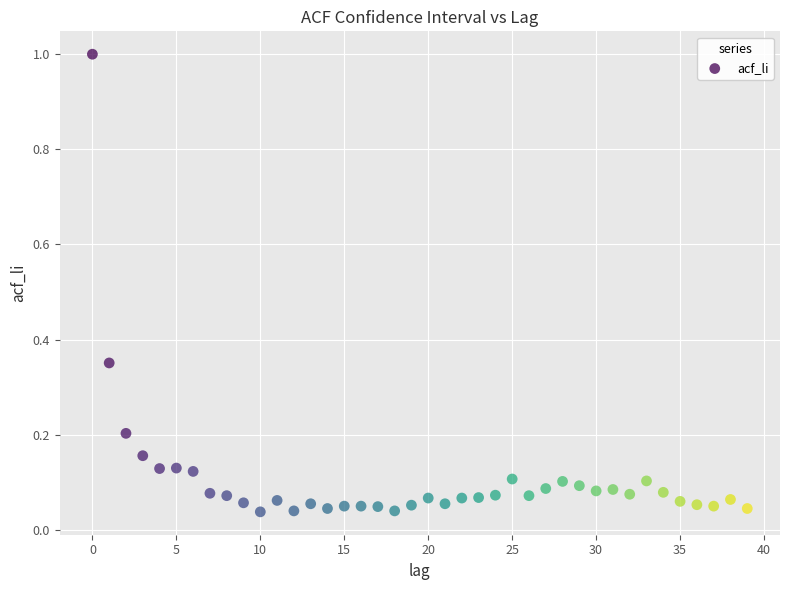

What is the range of Y values (max minus min)?

1.0